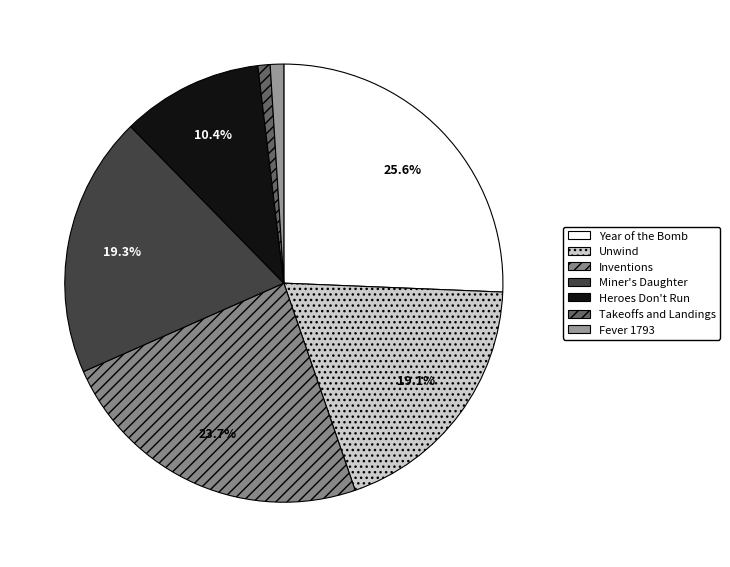

Is Heroes Don't Run the majority of the pie?

No